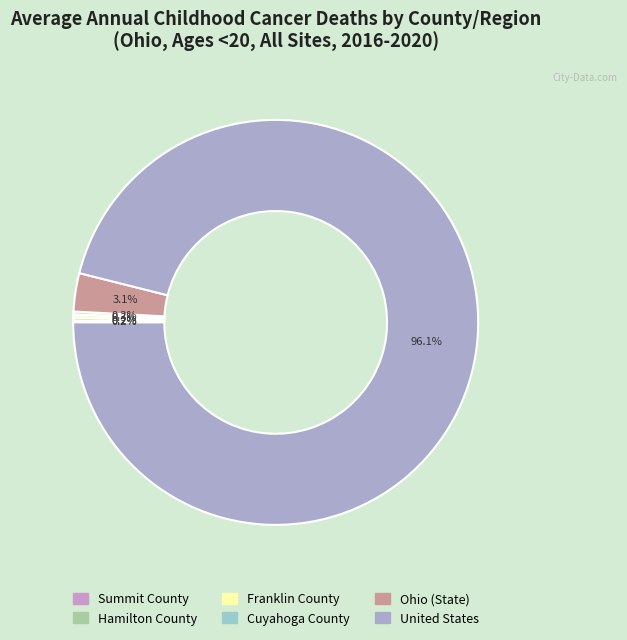

Is it true that Franklin County is 0% of the pie?

True